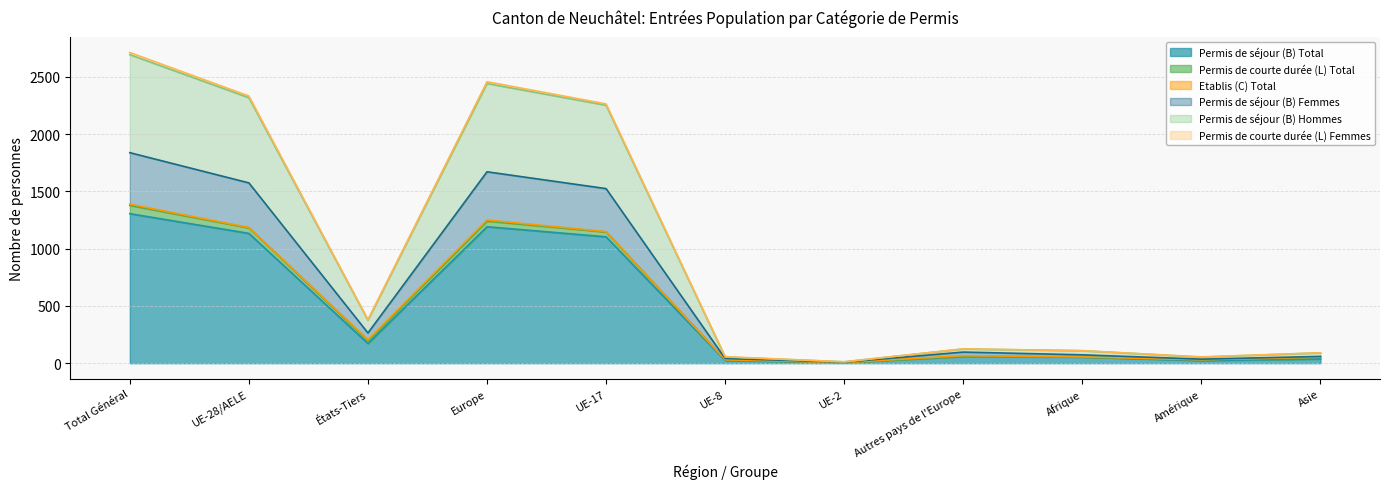

Between Total Général and Autres pays de l'Europe, which is larger?

Total Général